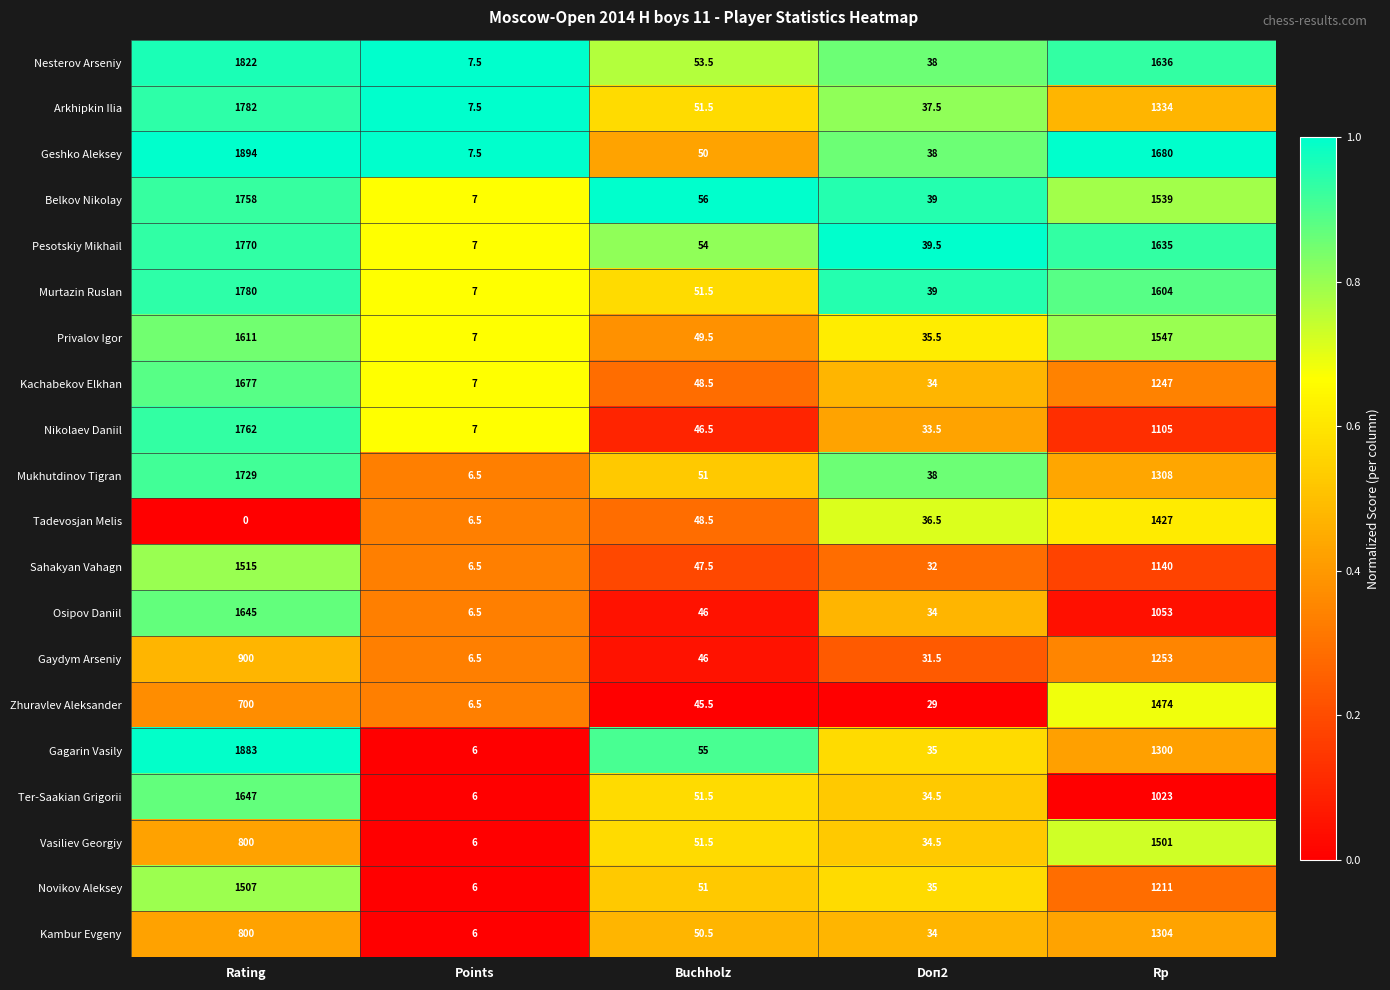

Which series has the largest total across all categories?

Geshko Aleksey